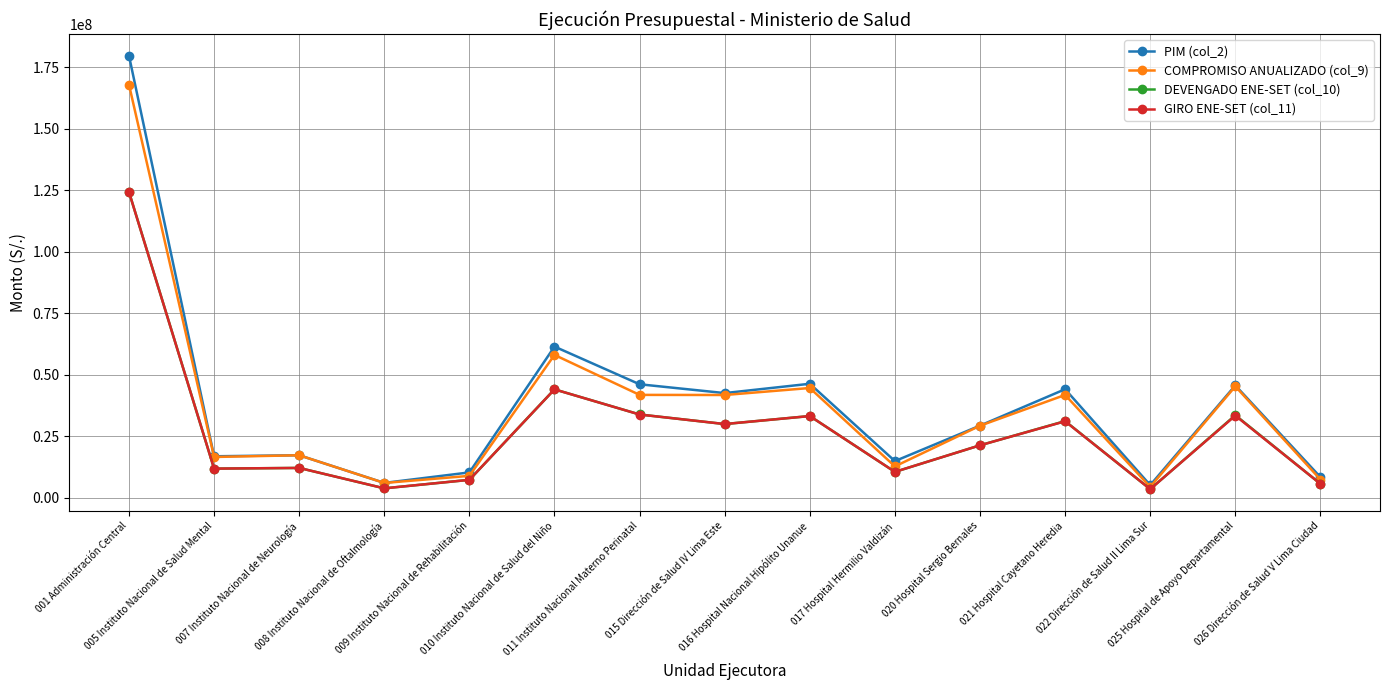

True or false: PIM (col_2) and GIRO ENE-SET (col_11) cross at least once.

False